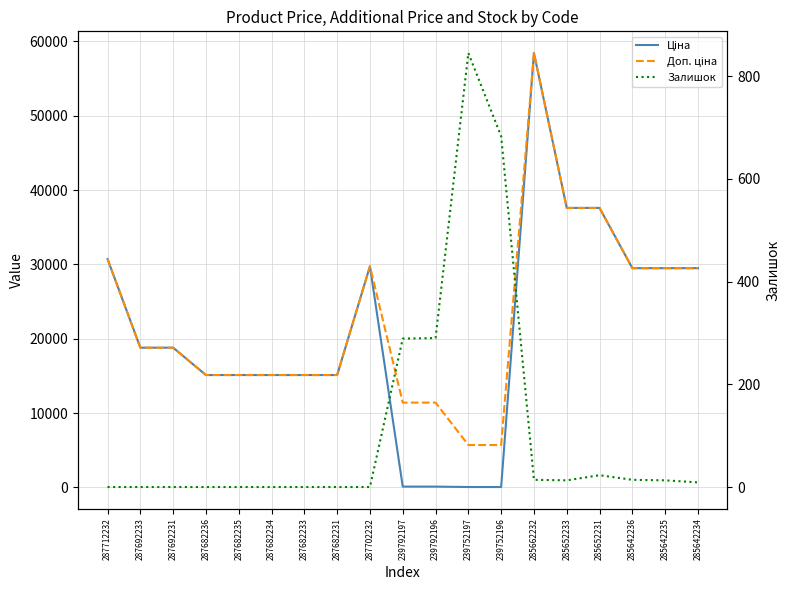

At which category does the chart reach its peak across all series?

285662232